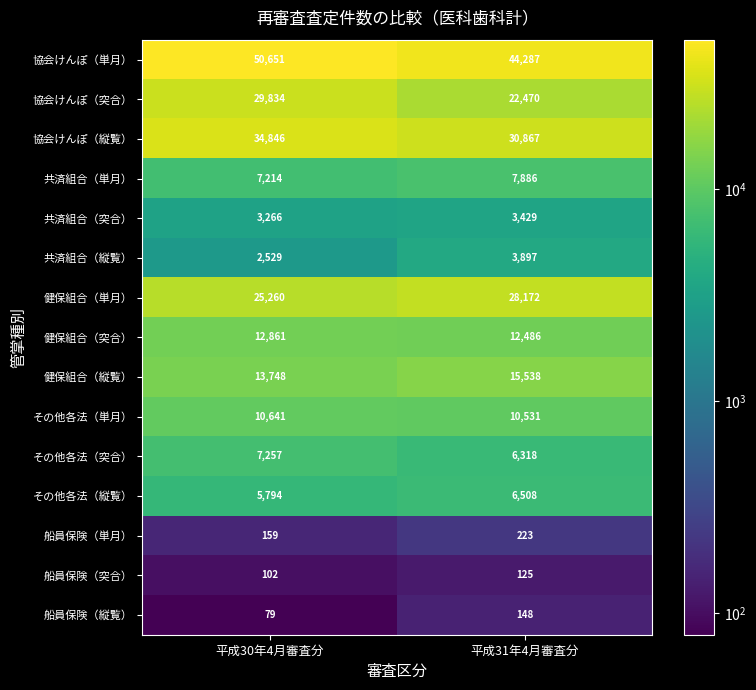

Rank the series at 平成31年4月審査分 from lowest to highest value.

船員保険（突合）, 船員保険（縦覧）, 船員保険（単月）, 共済組合（突合）, 共済組合（縦覧）, その他各法（突合）, その他各法（縦覧）, 共済組合（単月）, その他各法（単月）, 健保組合（突合）, 健保組合（縦覧）, 協会けんぽ（突合）, 健保組合（単月）, 協会けんぽ（縦覧）, 協会けんぽ（単月）